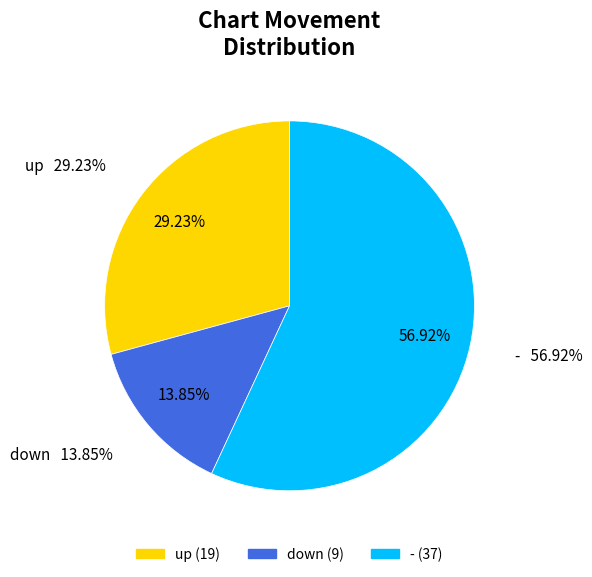

To the nearest percent, what portion does - represent?

57%